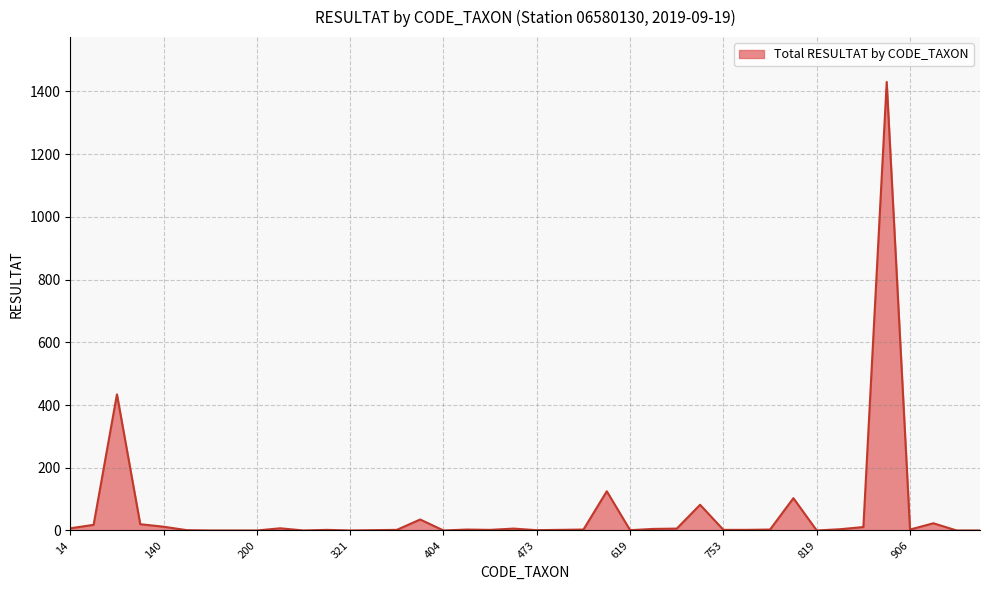

Does the chart have visible grid lines?

Yes